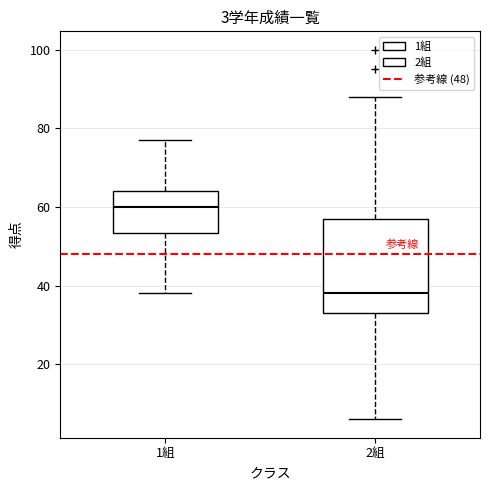

Which box has the highest median line?

1組